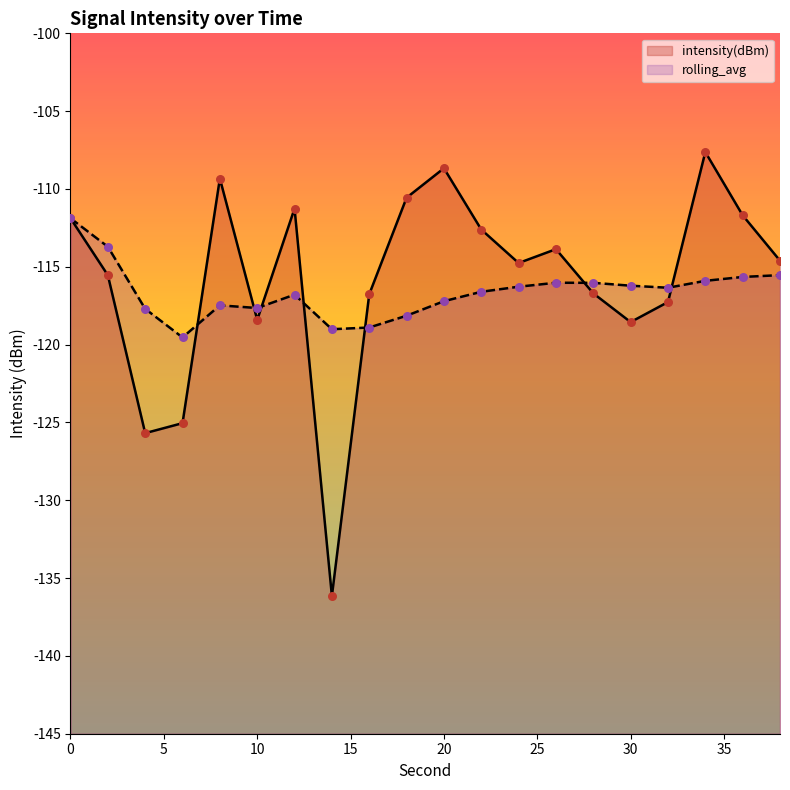

Which series reaches the minimum Y coordinate?

intensity(dBm)